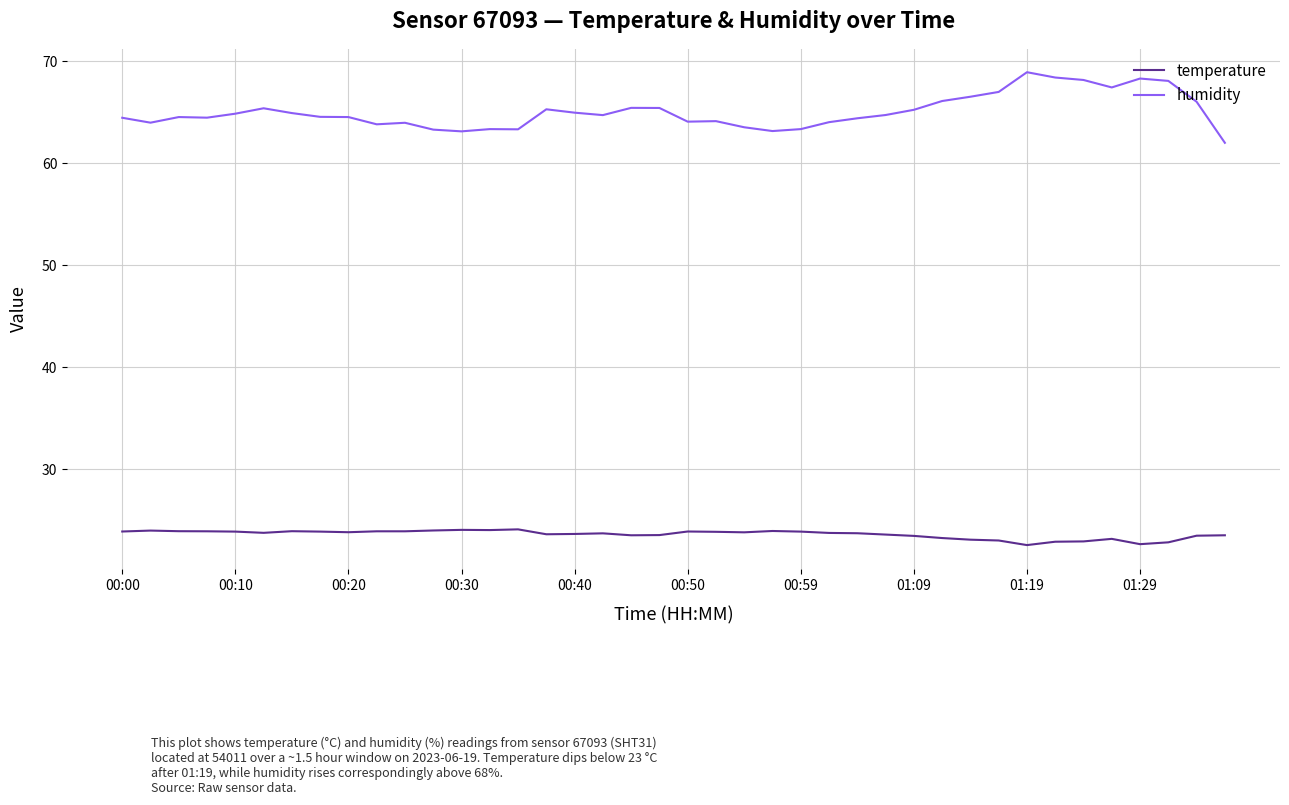

What is the smallest value displayed?

22.6